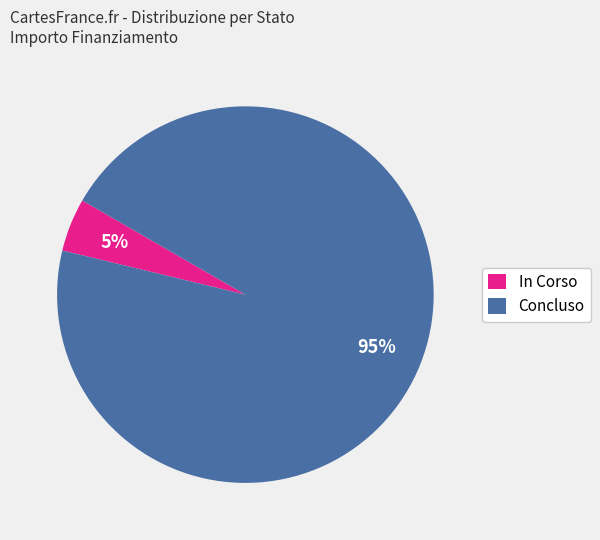

Which slice is the largest?

Concluso